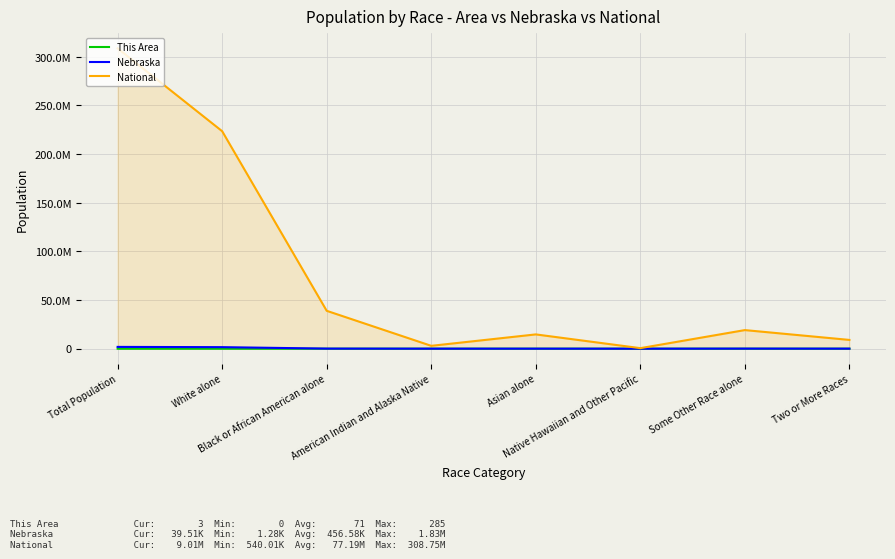

How many distinct data groups are displayed?

3